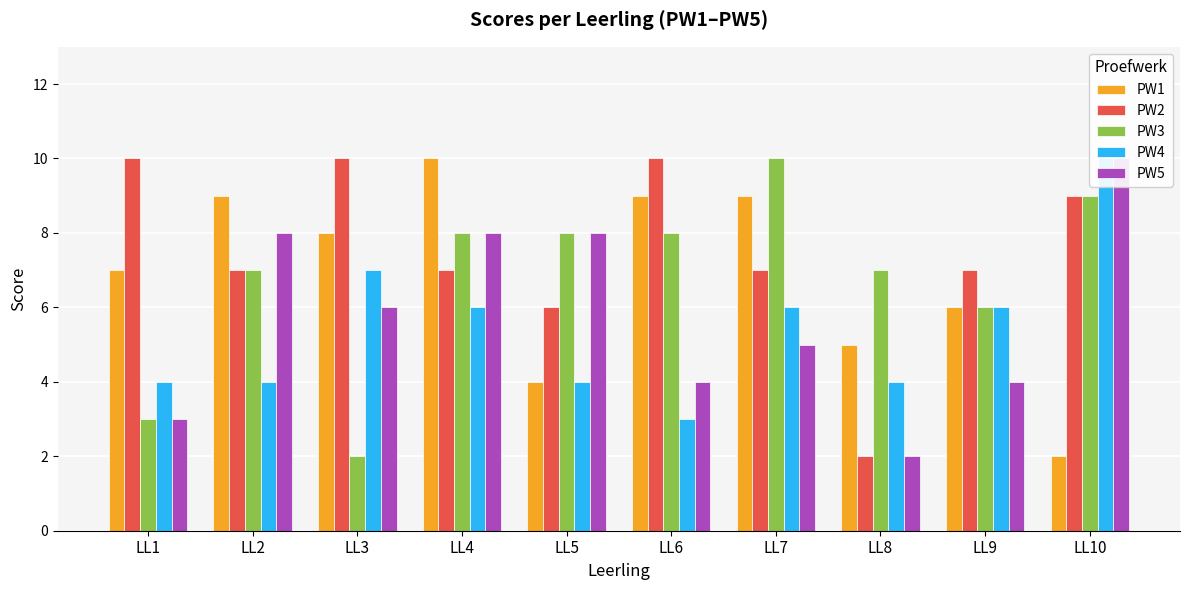

What are all the series names shown in the legend?

PW1, PW2, PW3, PW4, PW5